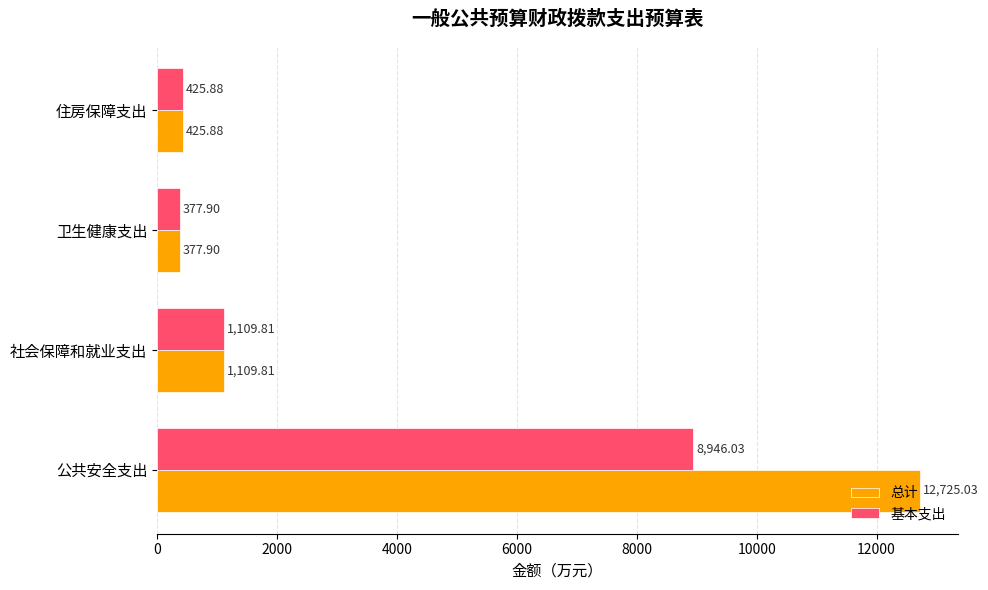

What is the sum of all 总计 values?

14638.6